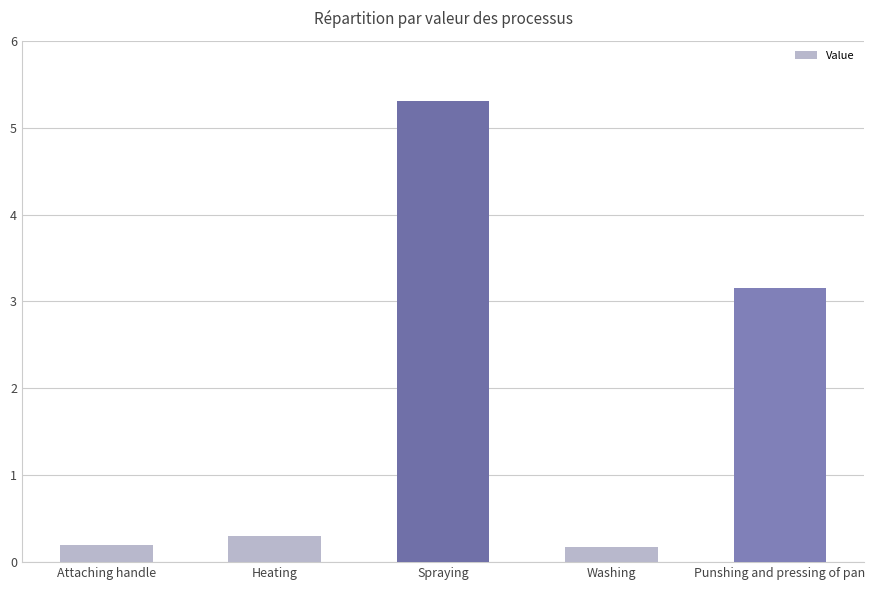

The value at Washing is 0.2. True or false?

True